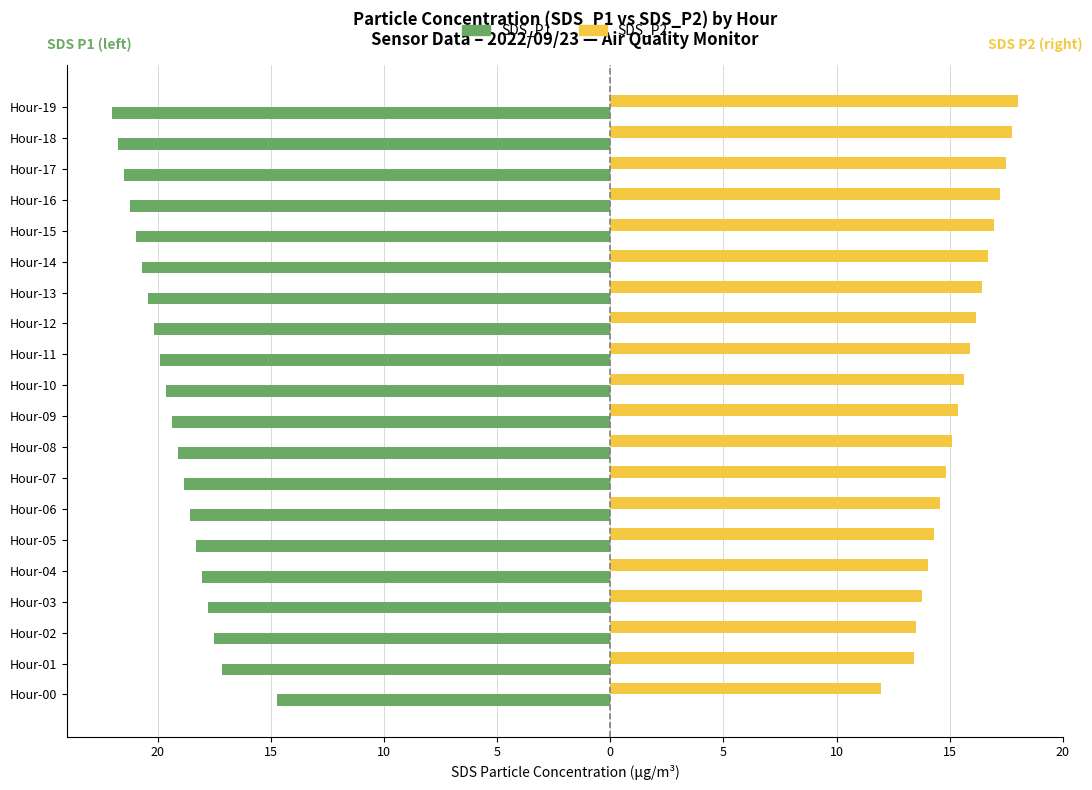

What are all the series names shown in the legend?

SDS_P1, SDS_P2